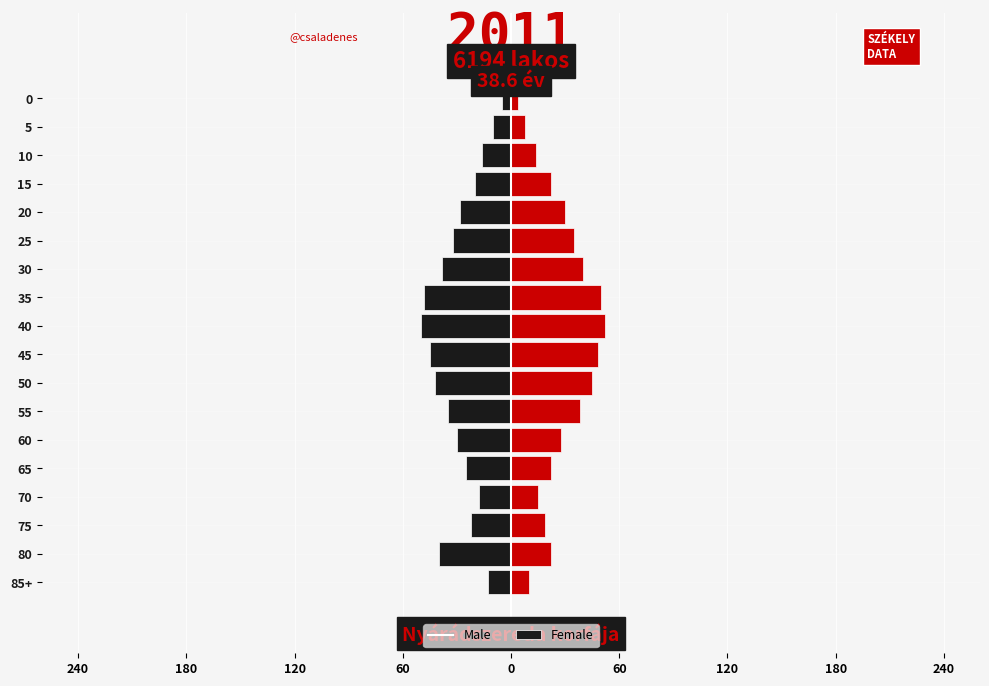

Rank the series at 5 from lowest to highest value.

Male, Female